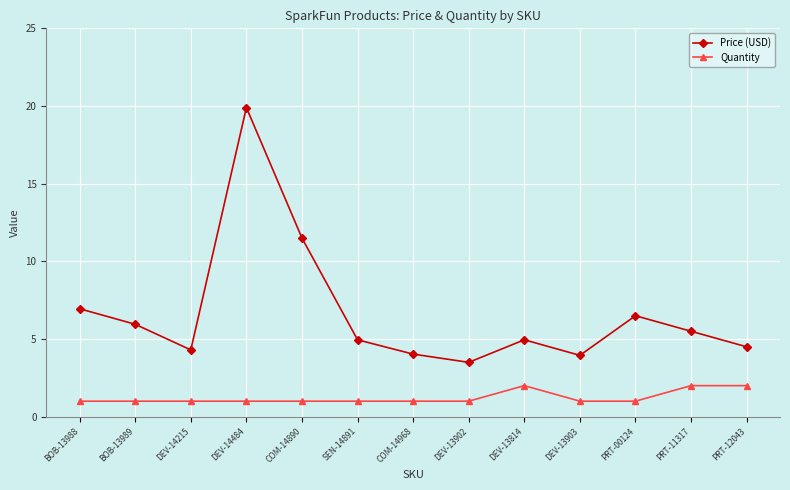

Reading left to right, list all the values displayed in this chart.

Price (USD): 7.0	6.0	4.3	19.9	11.5	5.0	4.0	3.5	5.0	4.0	6.5	5.5	4.5
Quantity: 1.0	1.0	1.0	1.0	1.0	1.0	1.0	1.0	2.0	1.0	1.0	2.0	2.0